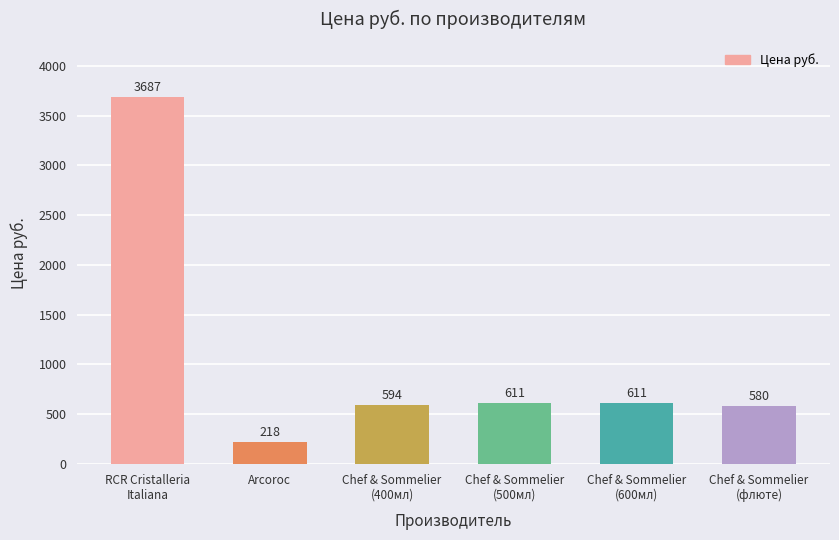

What is the value of the 3rd bar from the left?

594